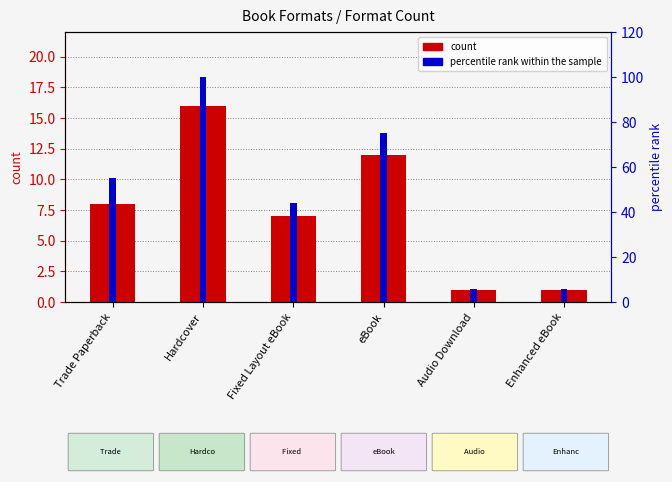

Which has a higher value, Fixed Layout eBook or Audio Download?

Fixed Layout eBook